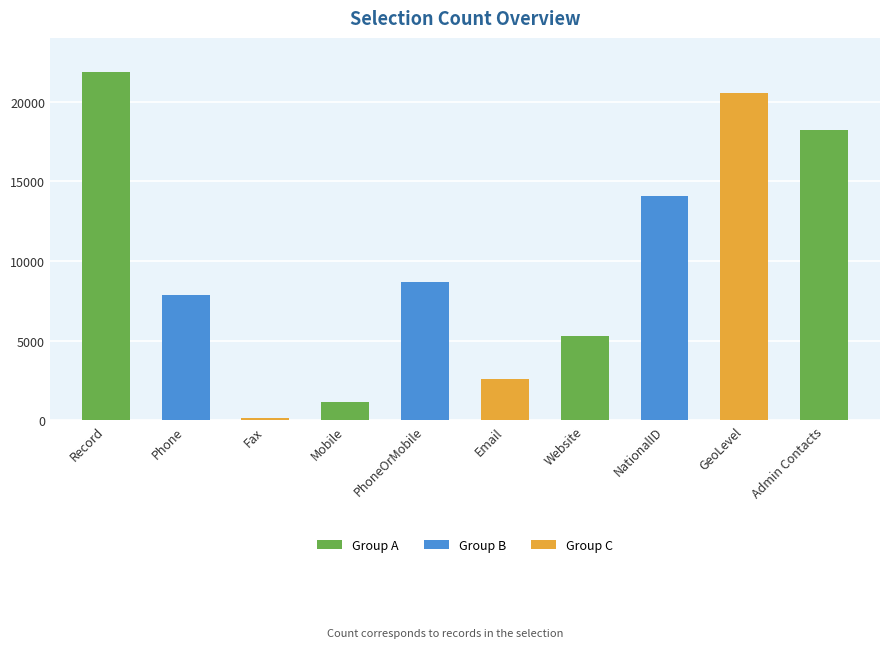

Reading left to right, transcribe all the data shown in this chart.

Record=21886	Phone=7866	Fax=136	Mobile=1181	PhoneOrMobile=8707	Email=2595	Website=5287	NationalID=14049	GeoLevel=20558	Admin Contacts=18197